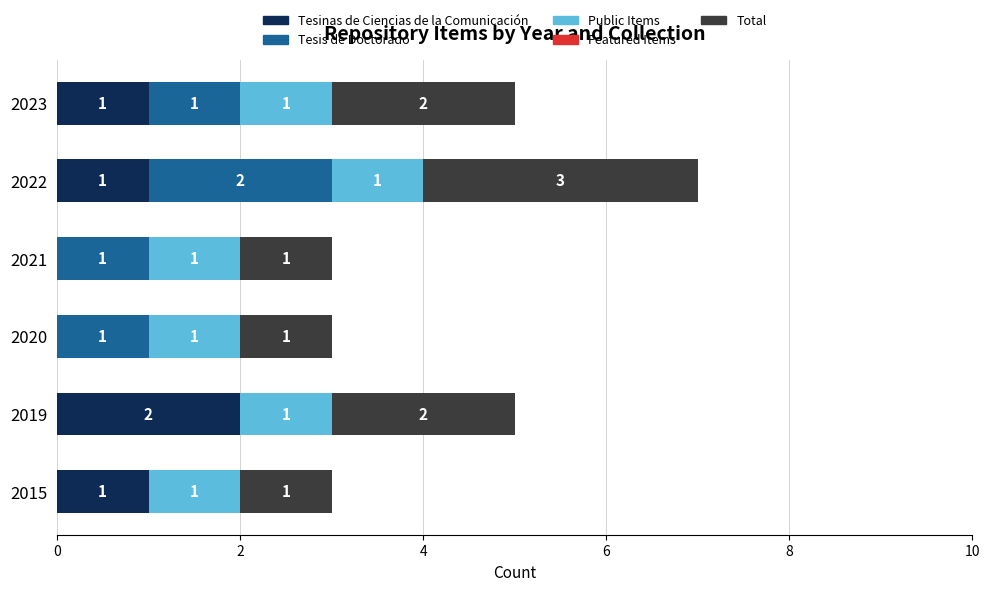

At which category is the sum across all series the highest?

2022